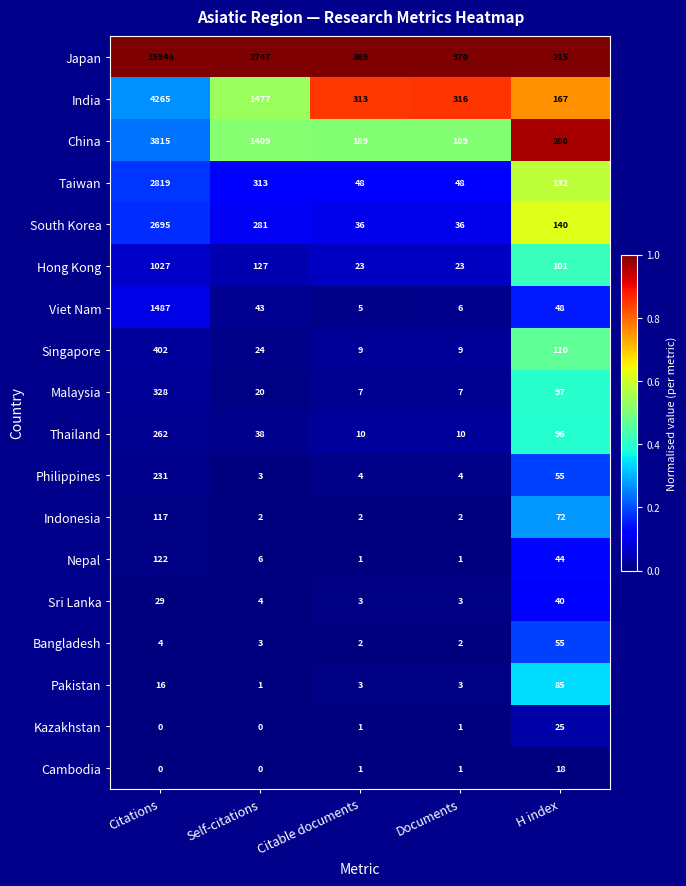

Which series has the largest range (max minus min)?

Japan